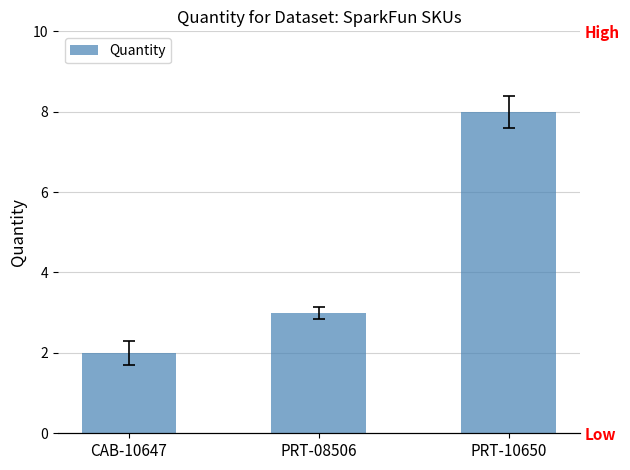

Where is the data nearest to the value 5?

PRT-08506